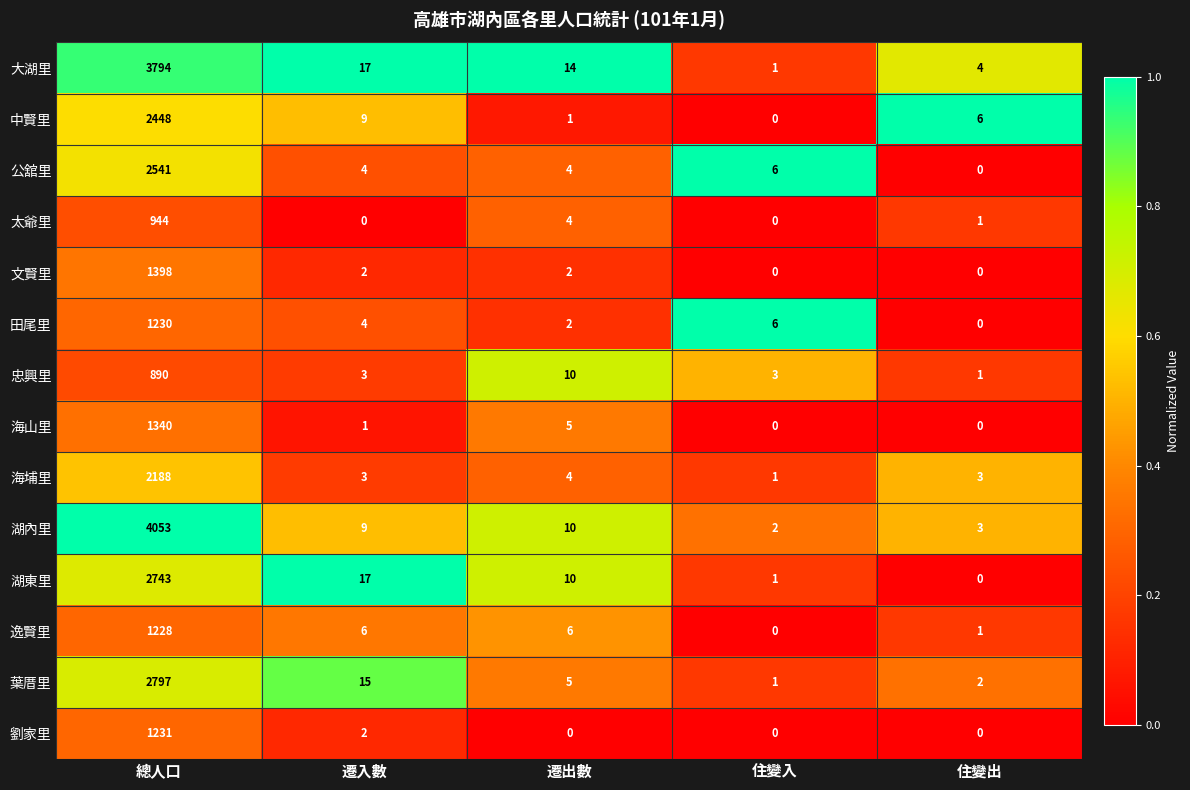

What is the difference between the highest and lowest values at 遷出數?

14